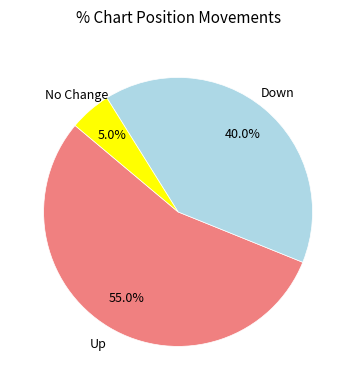

Does any single category account for the majority?

Yes